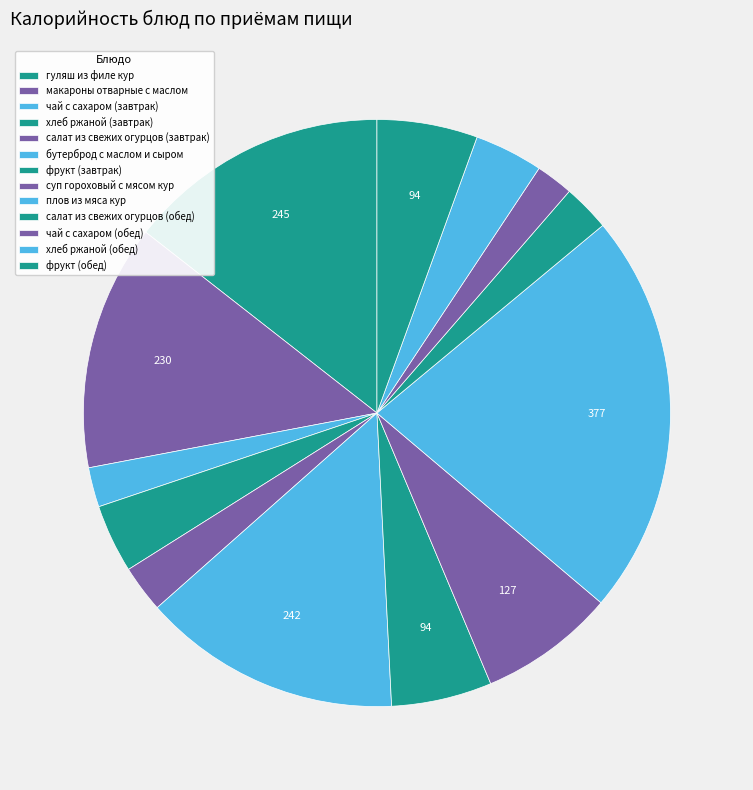

To the nearest percent, what percentage of the pie is салат из свежих огурцов (обед)?

3%